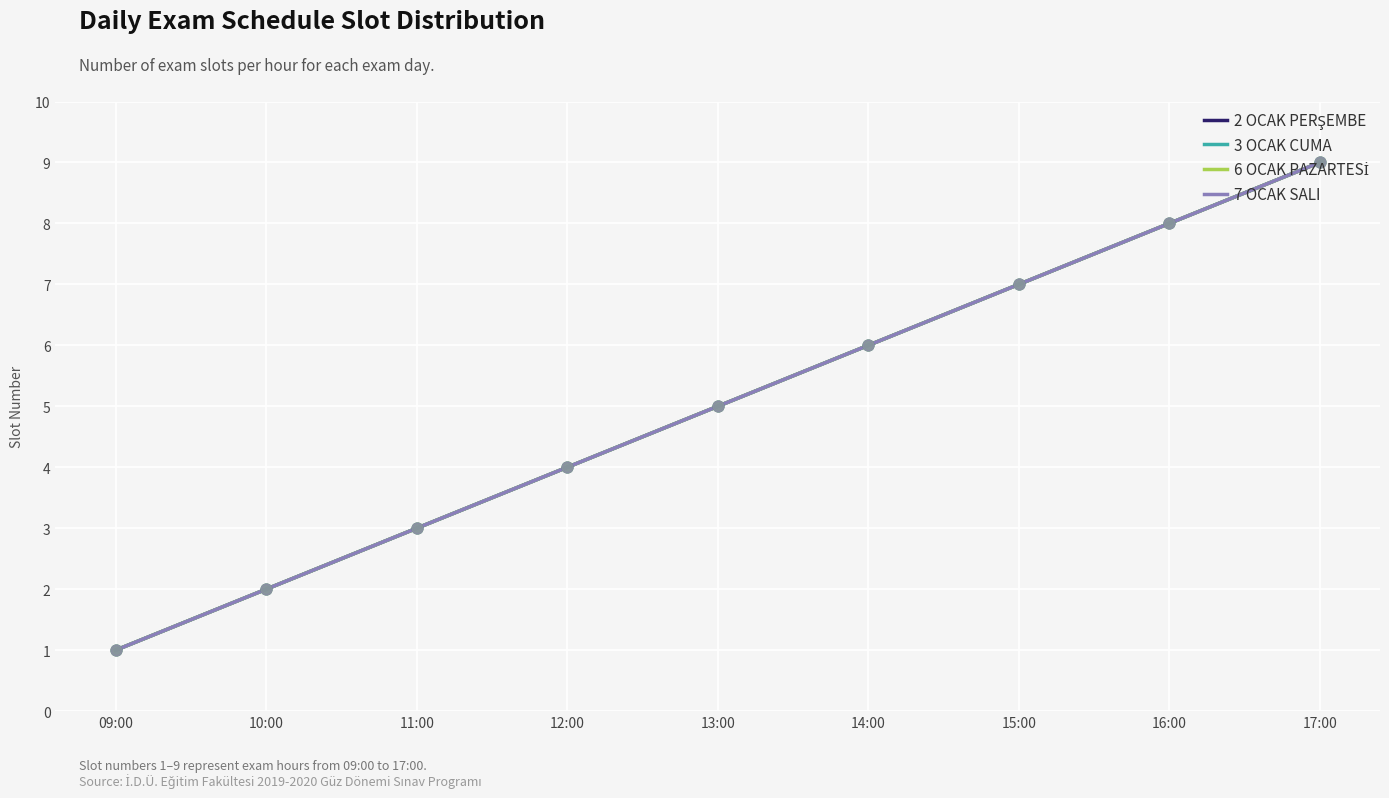

Does the chart have visible grid lines?

Yes